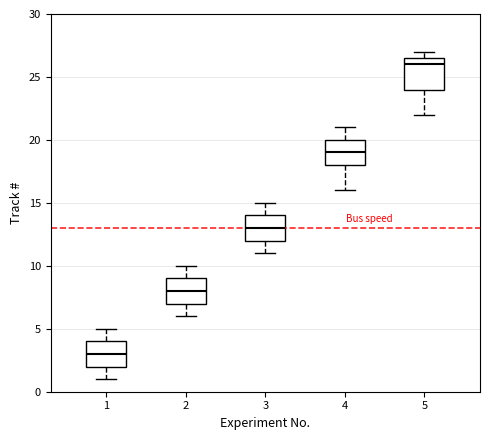

Where does the upper whisker of the box at x = 1 end on the y-axis? The values are not printed on the chart, so give them approximately, as read against the axis.

5.0